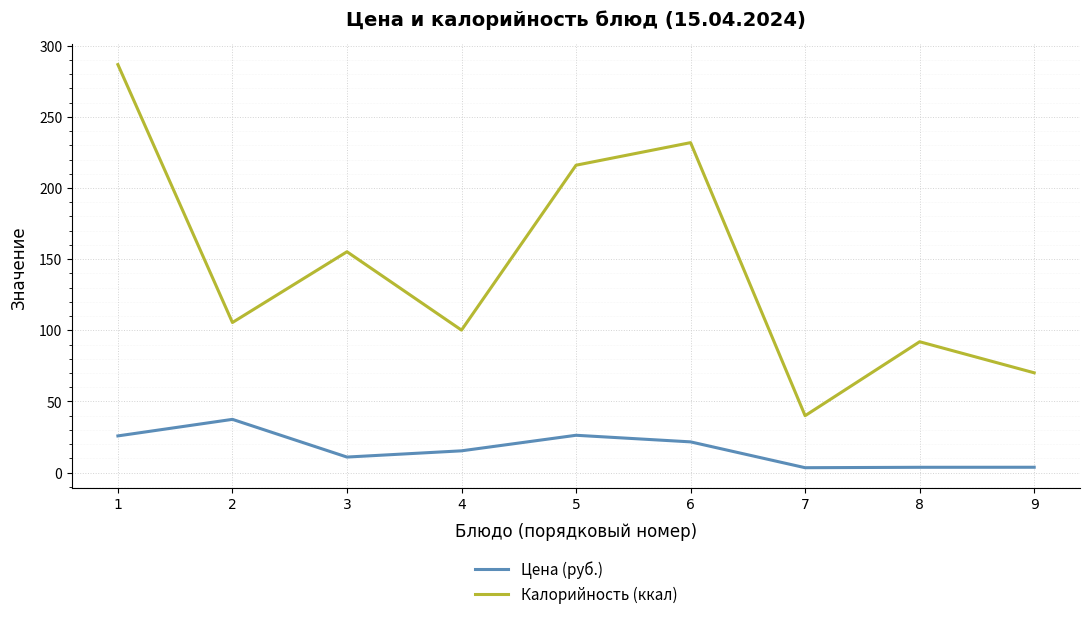

Is the value of Калорийность (ккал) at 6 greater than the value of Цена (руб.) at 5?

Yes